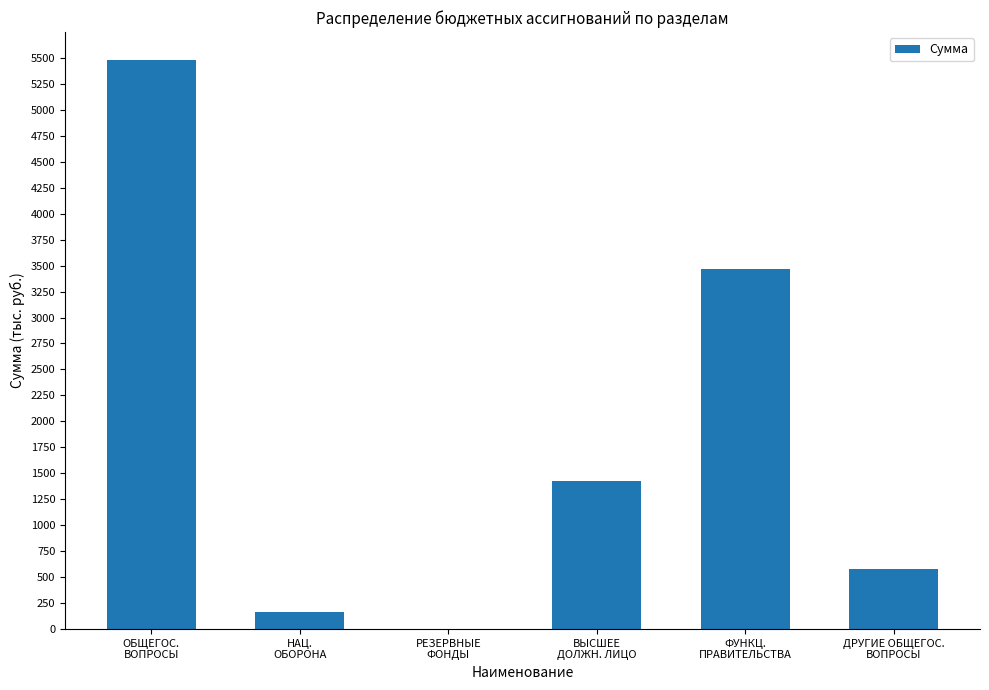

Between ДРУГИЕ ОБЩЕГОС.
ВОПРОСЫ and РЕЗЕРВНЫЕ
ФОНДЫ, which is larger?

ДРУГИЕ ОБЩЕГОС.
ВОПРОСЫ